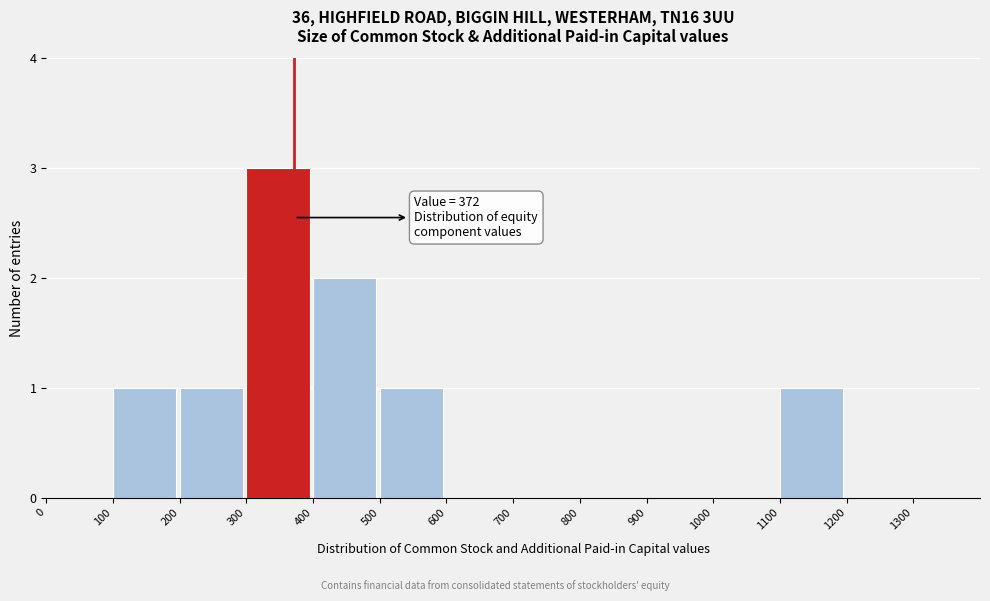

Over which range of the x-axis is the bar tallest?

300 to 400